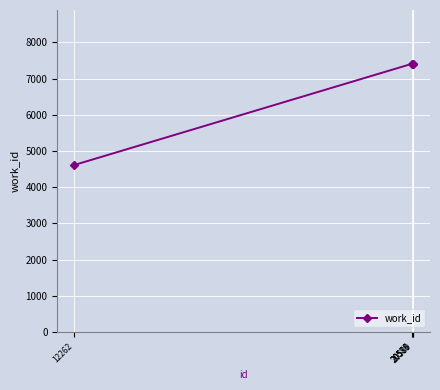

Approximately how many times larger is the value at 12262 compared to 20589?

0.6